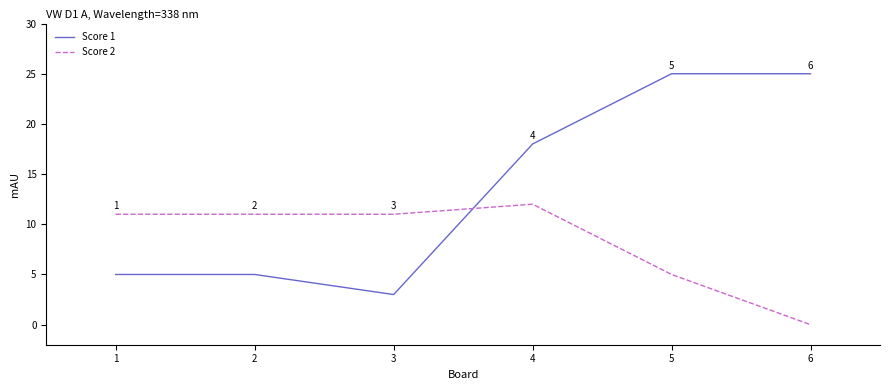

What are all the series names shown in the legend?

Score 1, Score 2